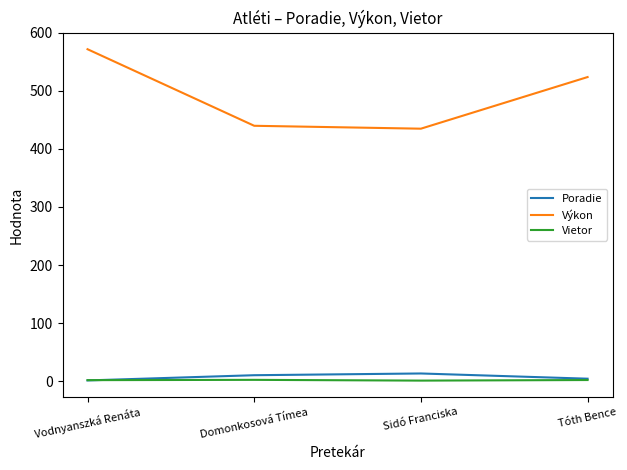

True or false: Výkon has more than 0 interior local peaks.

False